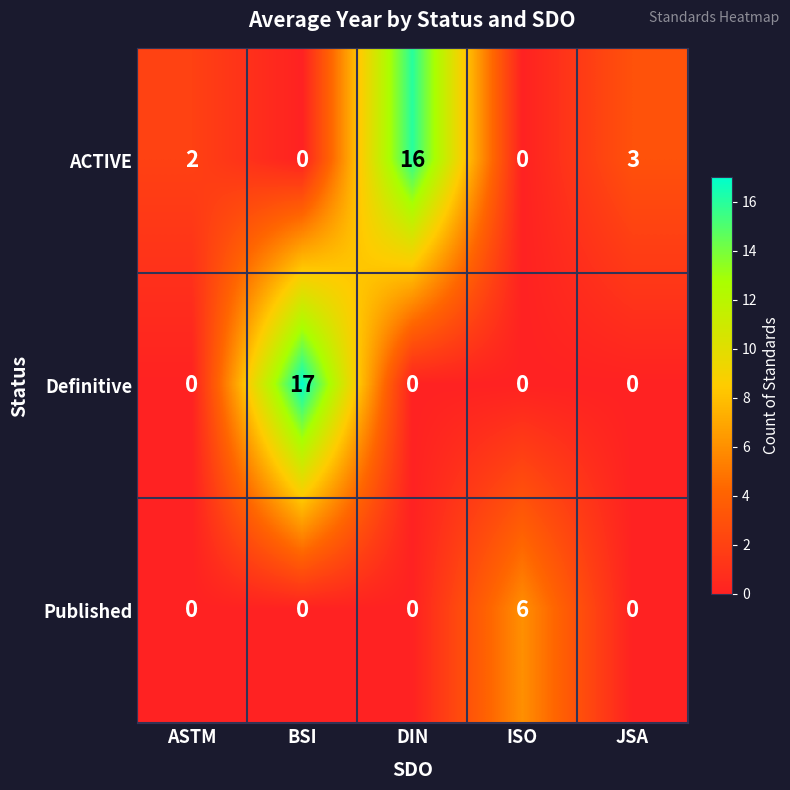

Which series has the widest spread of values?

Definitive